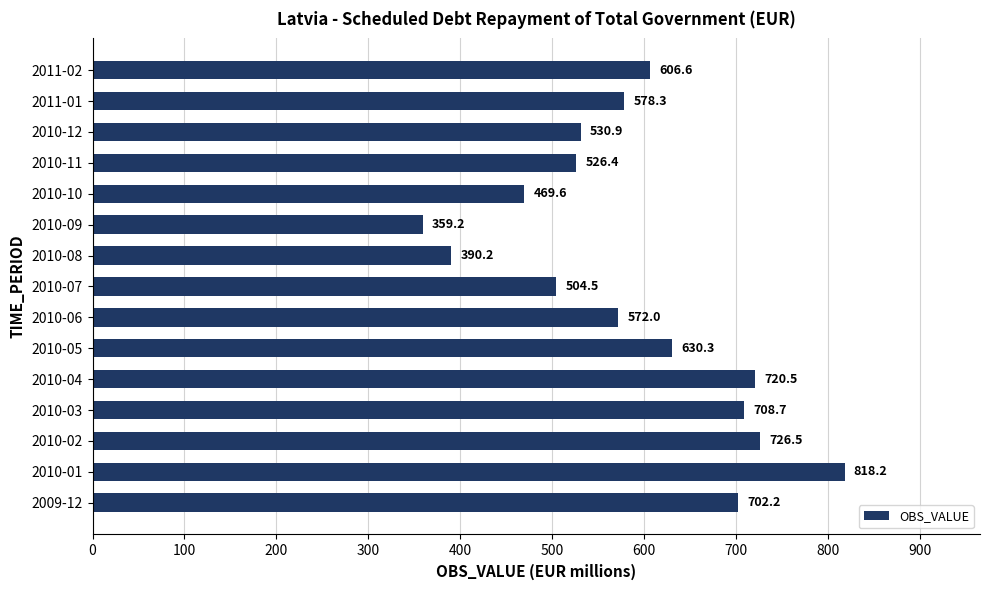

What value does the data have at 2011-01?

578.3